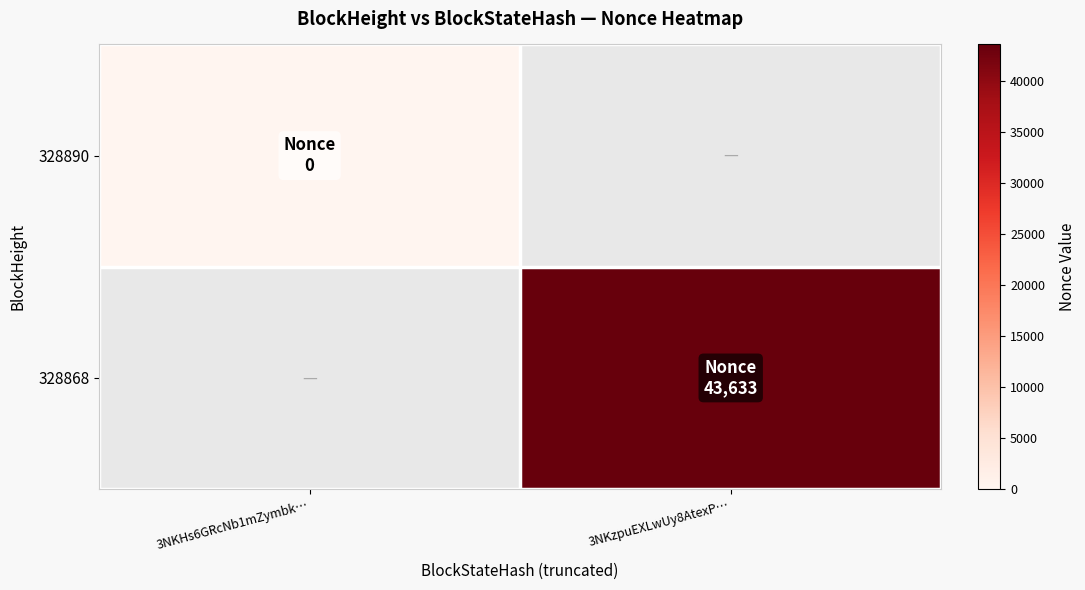

Which series has the widest spread of values?

328890